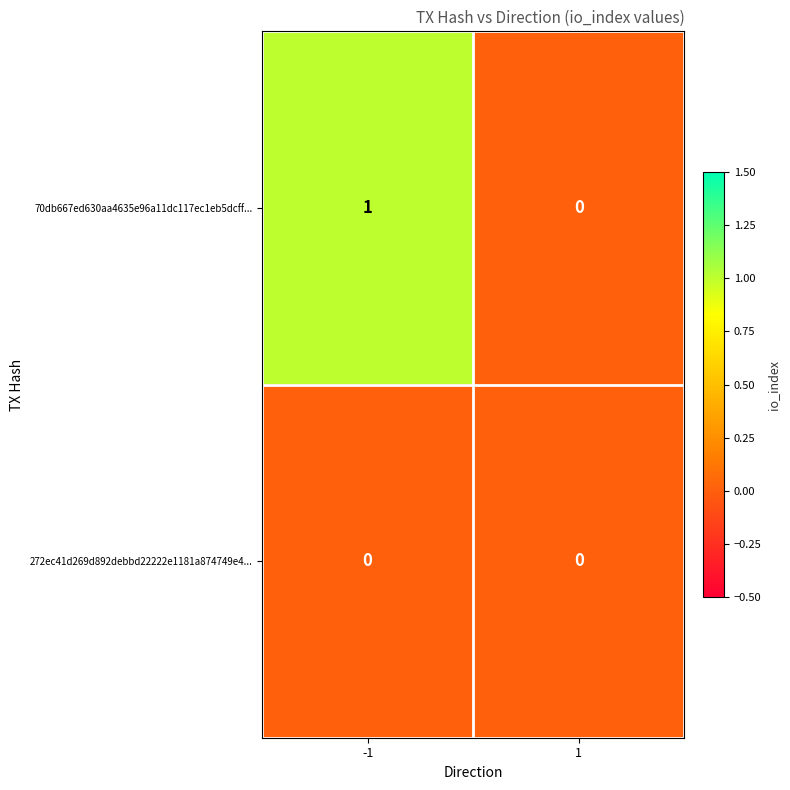

Is it true that 272ec41d269d892debbd22222e1181a874749e4... equals 0 at 1?

True